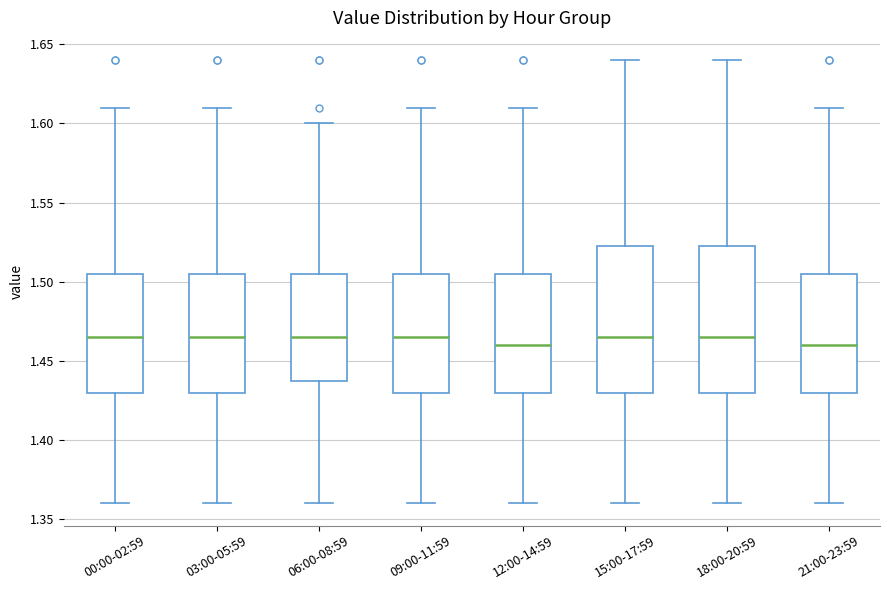

Reading left to right, transcribe this box plot: for each box, give where its median line is, the range the box spans, and where its two whiskers end, as read against the y-axis. The values are not printed on the chart, so give them approximately, as read against the axis.

00:00-02:59: median 1.465, box 1.430 to 1.505, whiskers 1.360 to 1.610
03:00-05:59: median 1.465, box 1.430 to 1.505, whiskers 1.360 to 1.610
06:00-08:59: median 1.465, box 1.440 to 1.505, whiskers 1.360 to 1.600
09:00-11:59: median 1.465, box 1.430 to 1.505, whiskers 1.360 to 1.610
12:00-14:59: median 1.460, box 1.430 to 1.505, whiskers 1.360 to 1.610
15:00-17:59: median 1.465, box 1.430 to 1.525, whiskers 1.360 to 1.640
18:00-20:59: median 1.465, box 1.430 to 1.525, whiskers 1.360 to 1.640
21:00-23:59: median 1.460, box 1.430 to 1.505, whiskers 1.360 to 1.610